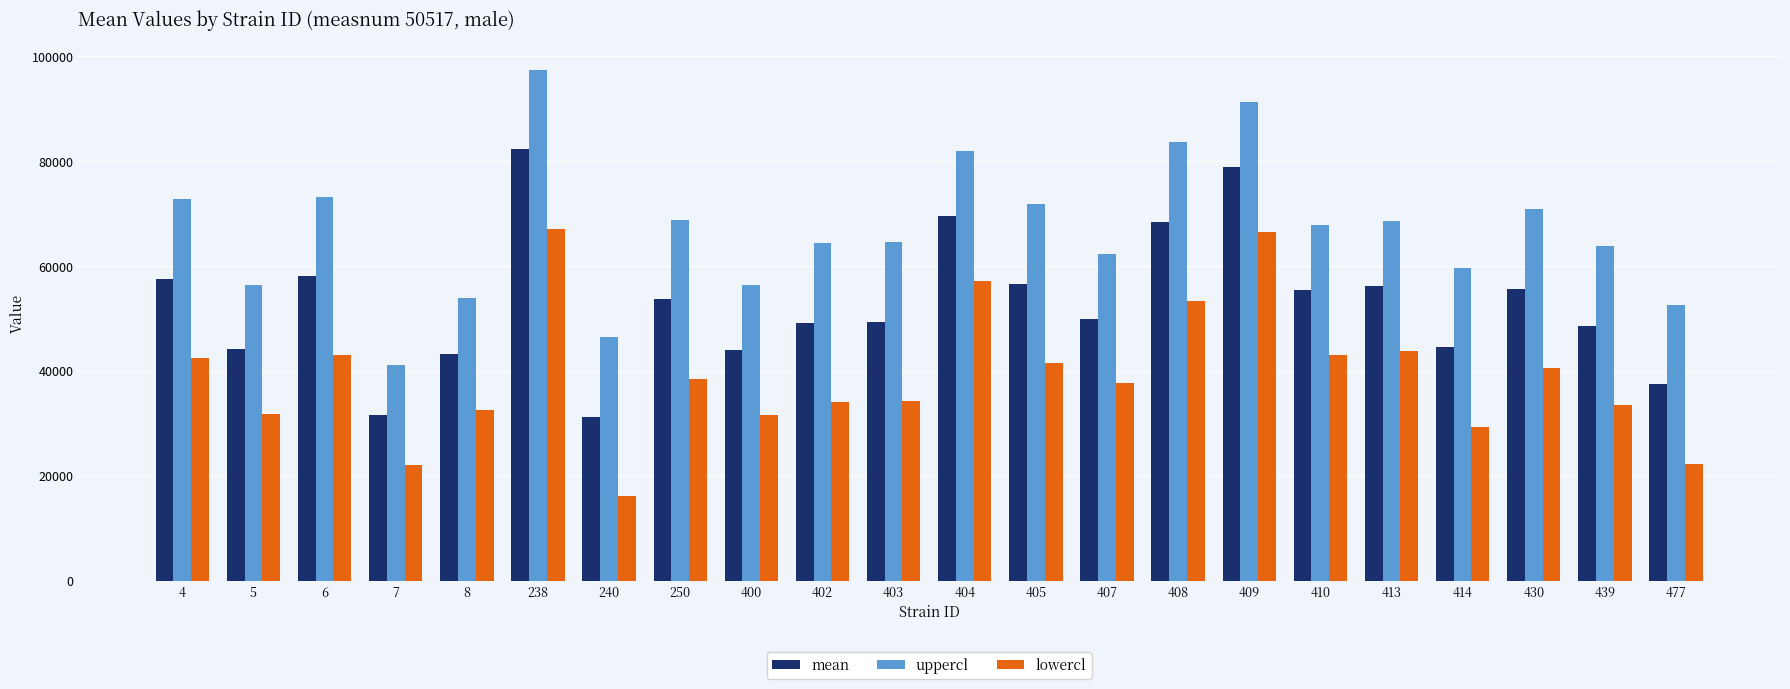

True or false: lowercl has a value of 22028.6 at 7.

True